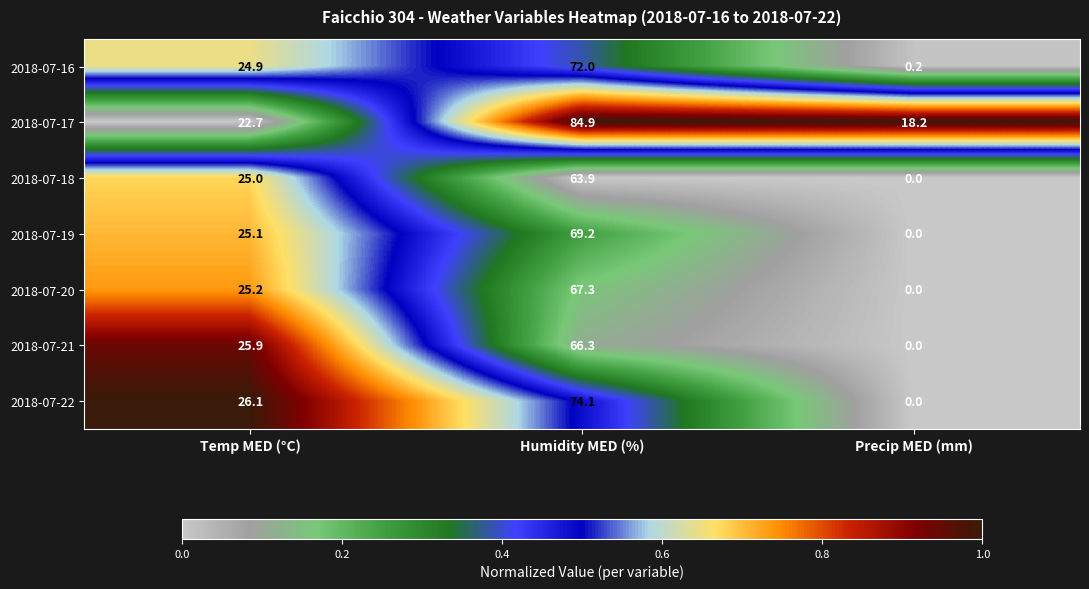

List the labels in order of 2018-07-20 value, largest first.

Humidity MED (%), Temp MED (°C), Precip MED (mm)